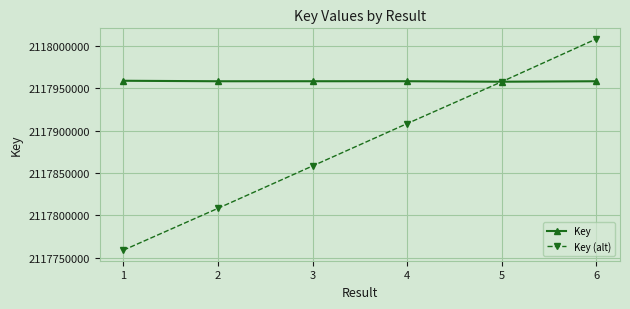

Between 3 and 6, which series saw the biggest shift?

Key (alt)